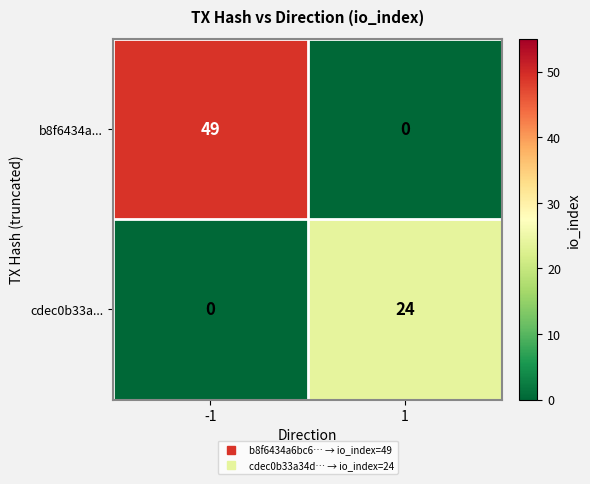

How many values in the b8f6434a... series are below 49?

1